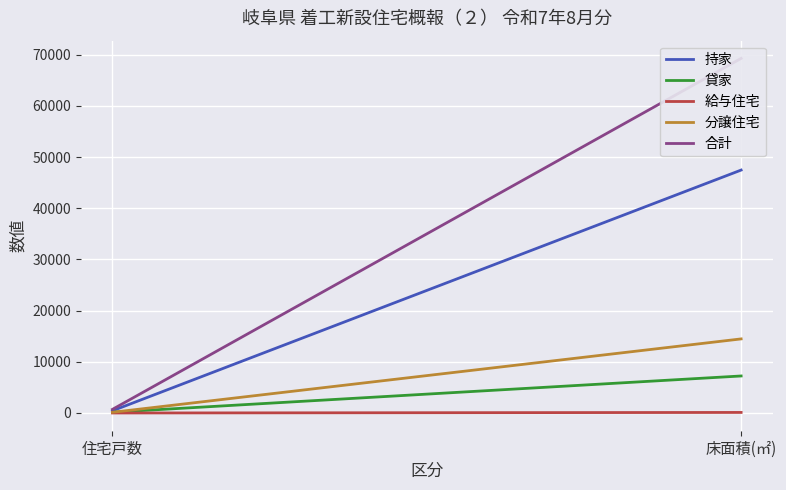

Which category has the highest value across all series?

床面積(㎡)